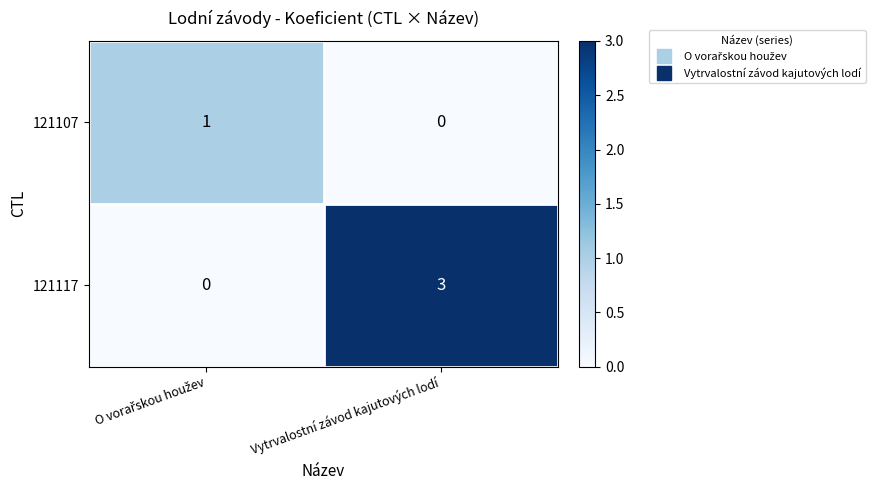

Is it true that 121107 equals 1 at Vytrvalostní závod kajutových lodí?

False